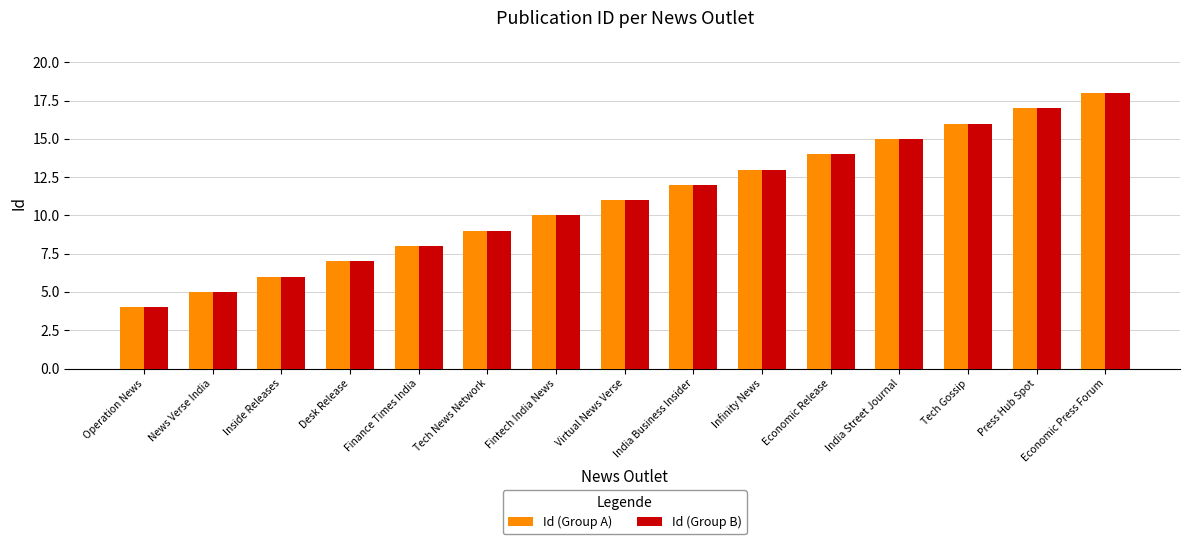

What are all the series names shown in the legend?

Id (Group A), Id (Group B)